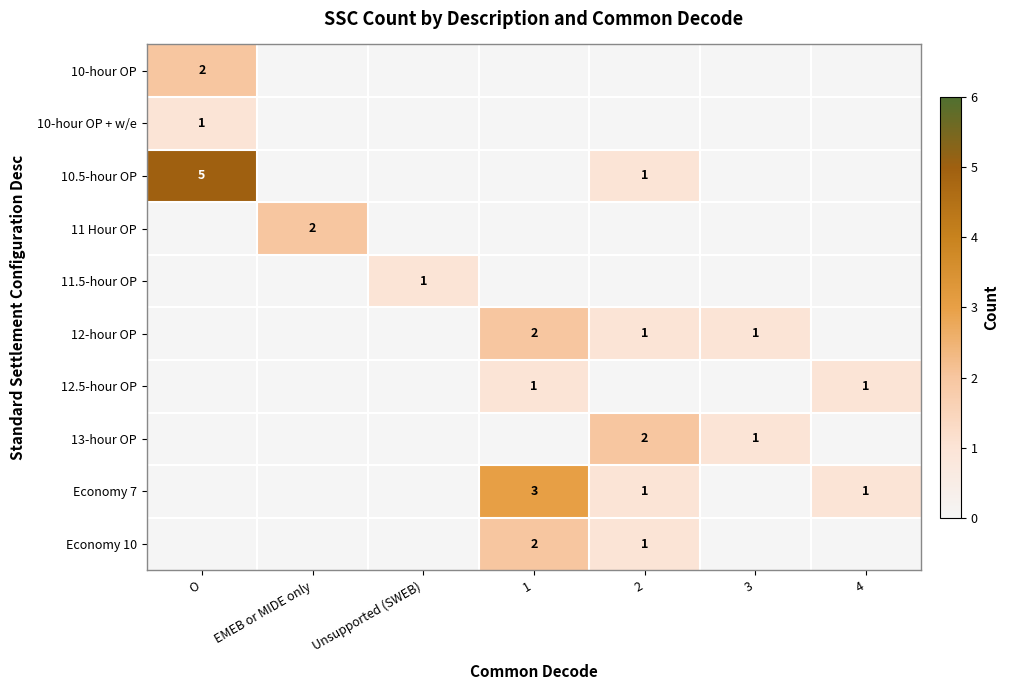

Is it true that 12-hour OP equals 2 at 1?

True